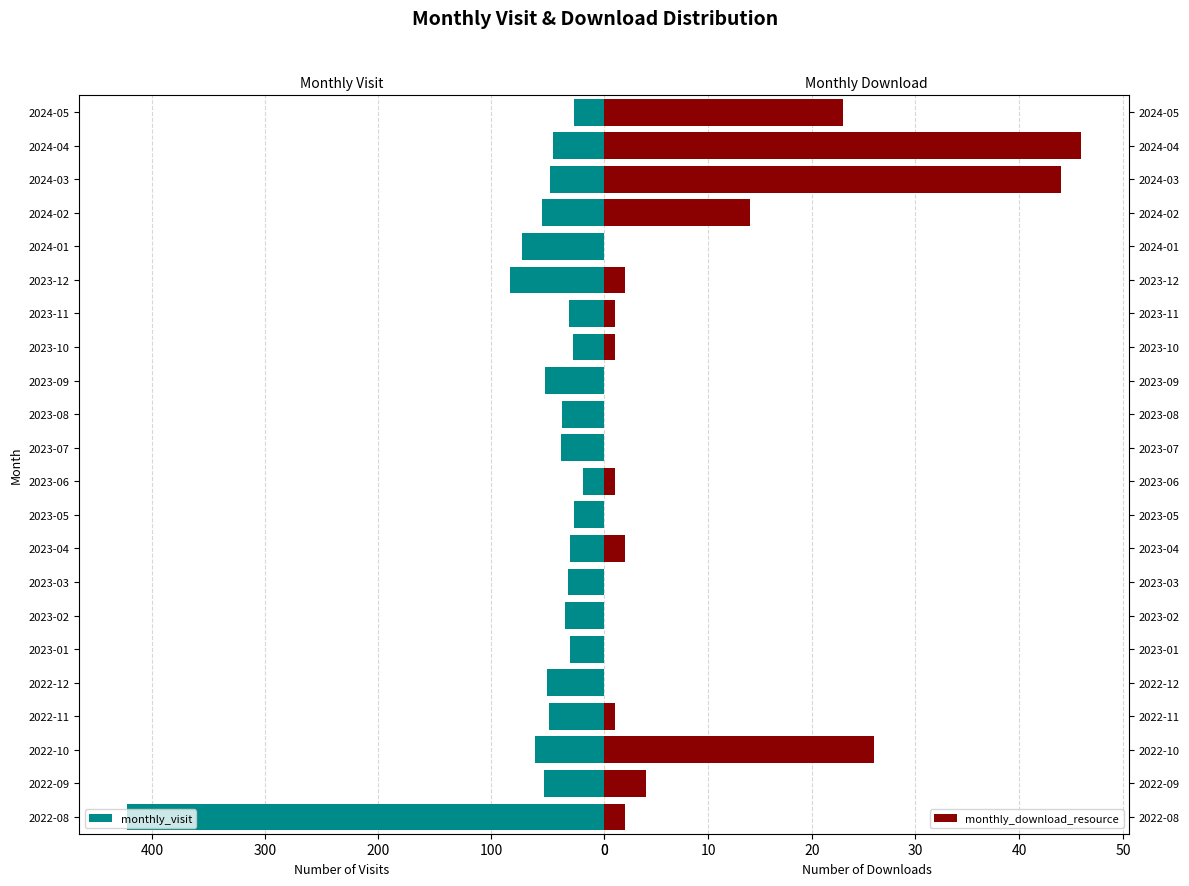

What is the highest value of the monthly_visit series?

422